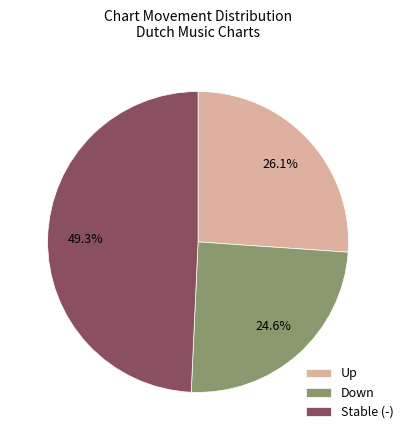

Rank the categories by value from lowest to highest.

Down, Up, Stable (-)